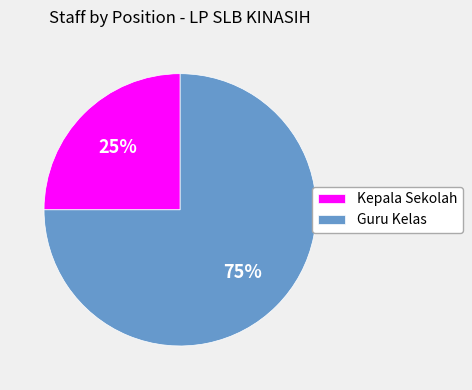

Is there any slice that represents more than half of the pie?

Yes